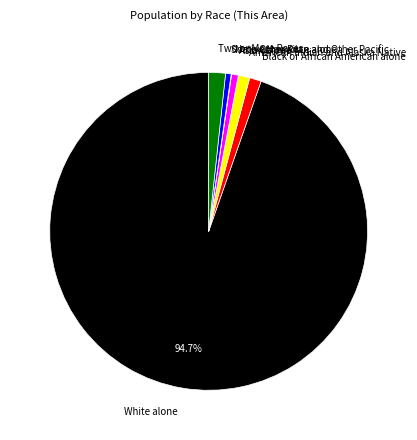

Do Two or More Races and Some Other Race alone together represent more than half of the pie?

No